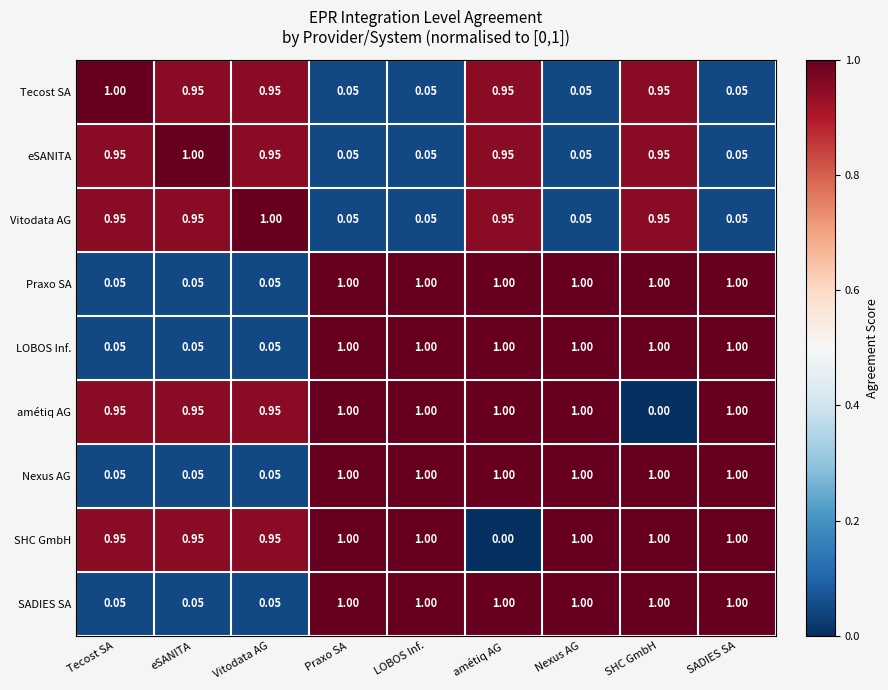

Where is amétiq AG nearest to the value 0?

SHC GmbH